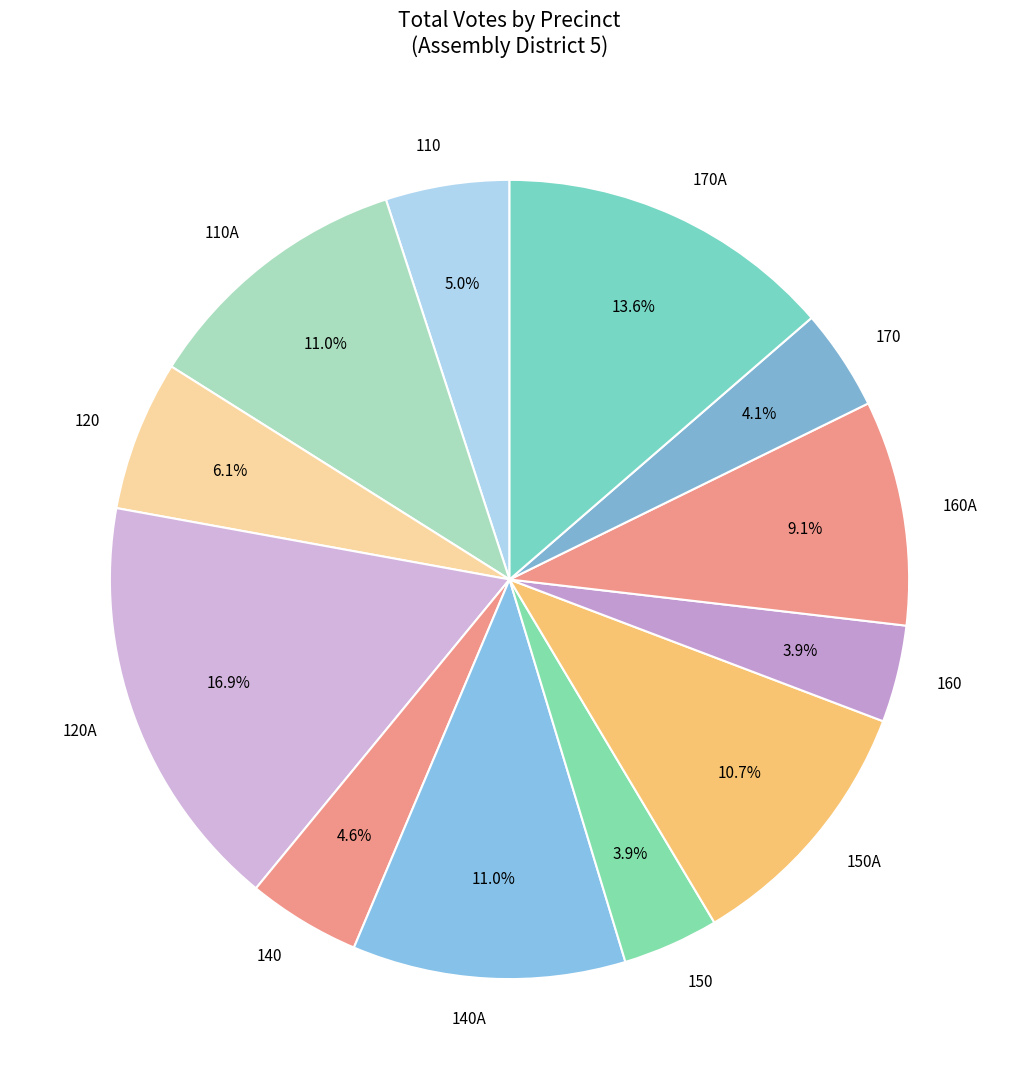

How many slices are in this pie chart?

12